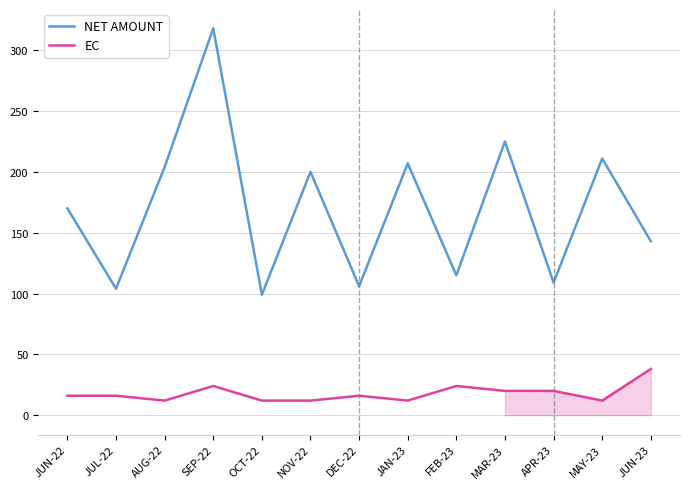

True or false: EC and NET AMOUNT cross at least once.

False